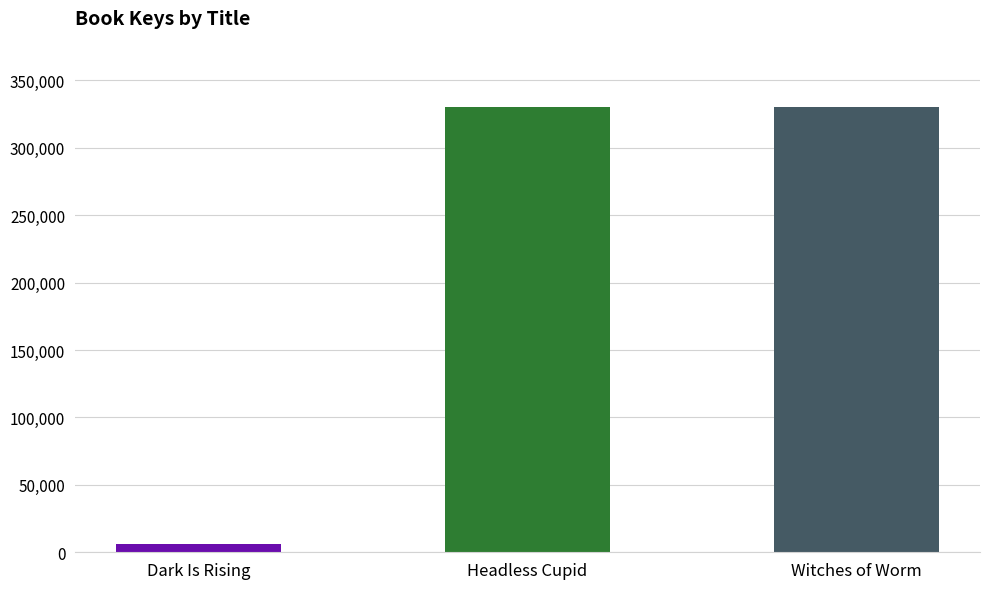

What is the ratio of the value at Witches of Worm to the value at Dark Is Rising?

52.8